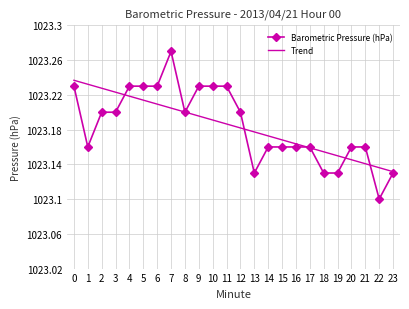

Rank the series at 20 from lowest to highest value.

Trend, Barometric Pressure (hPa)